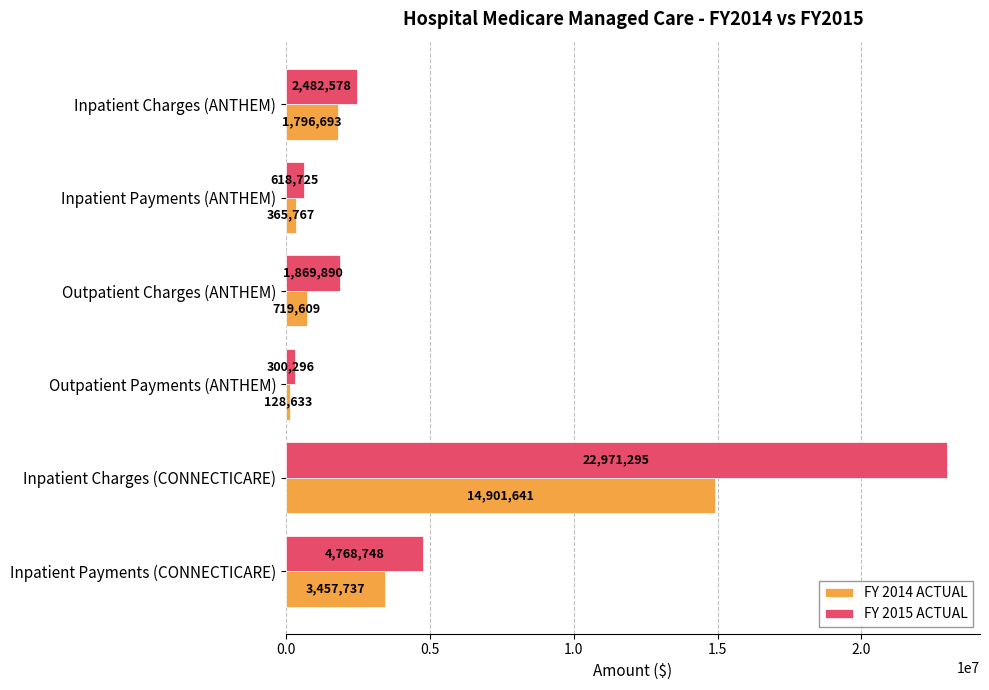

Which category has the highest value in the FY 2014 ACTUAL series?

Inpatient Charges (CONNECTICARE)